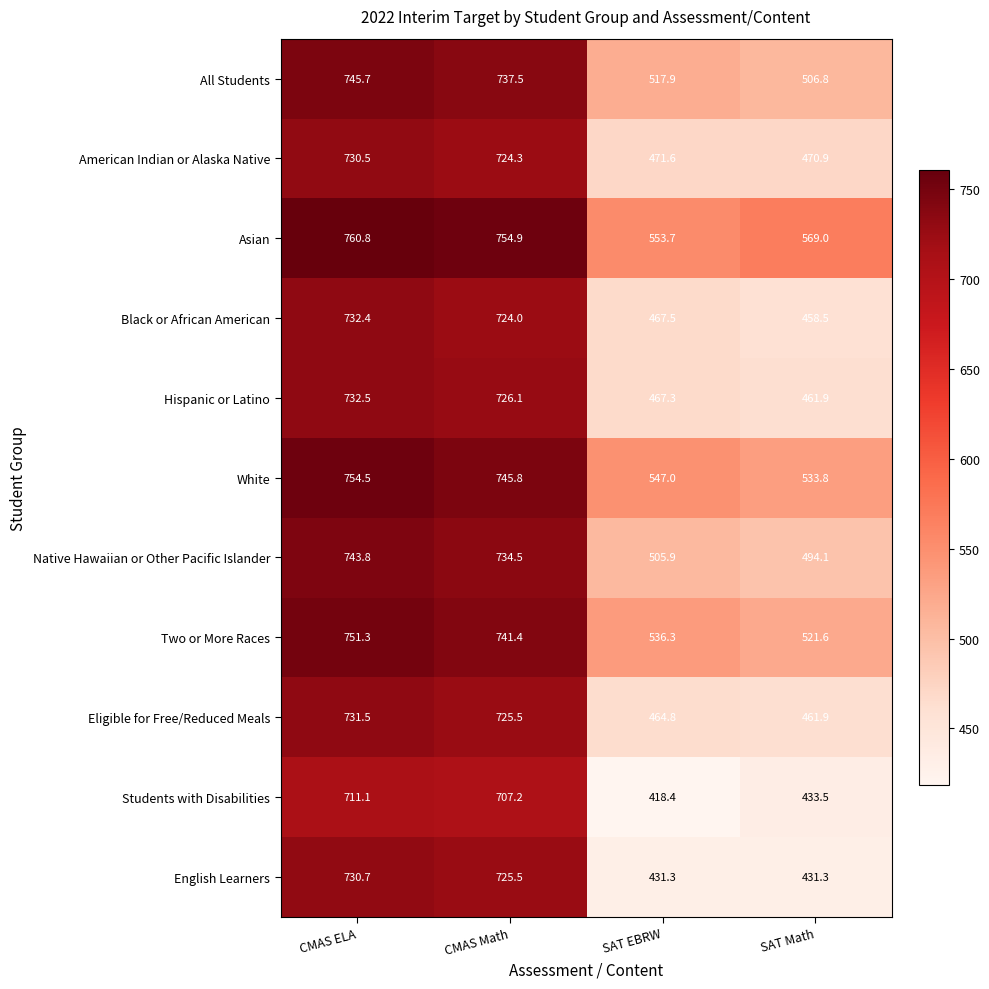

The value of Students with Disabilities at CMAS ELA is 984.5. True or false?

False